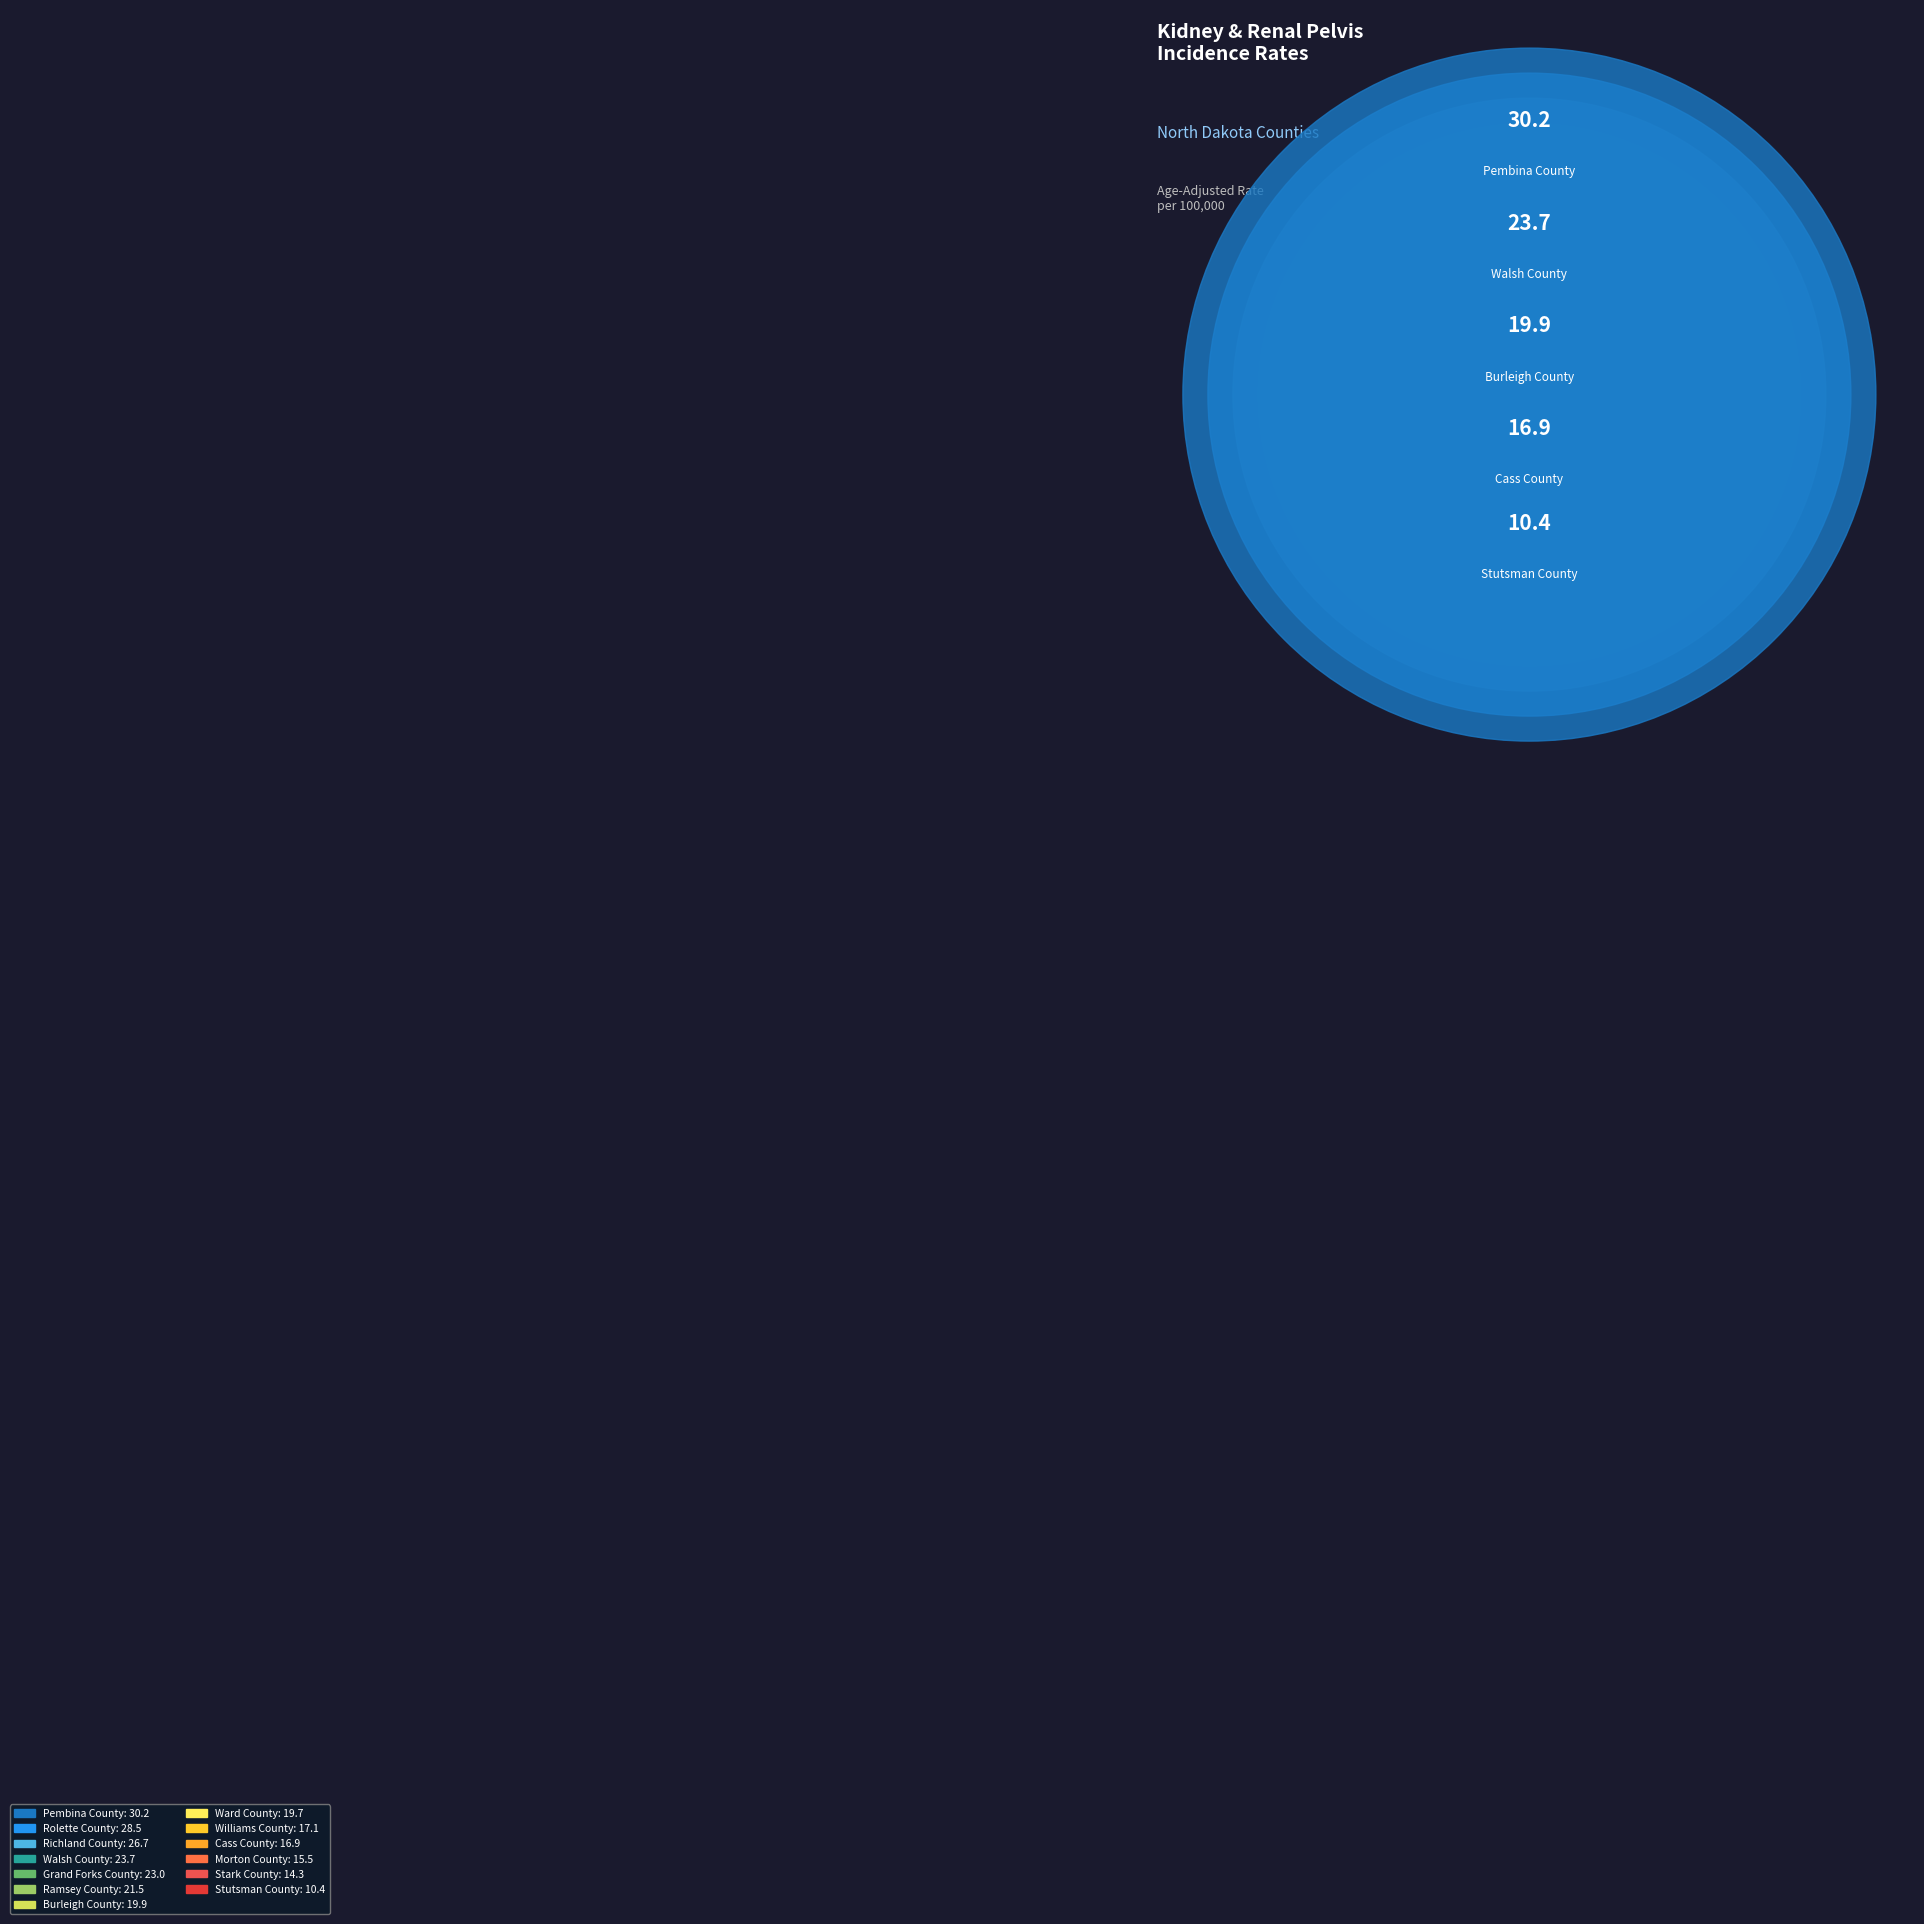

The Stutsman County slice represents 4% of the pie. True or false?

True